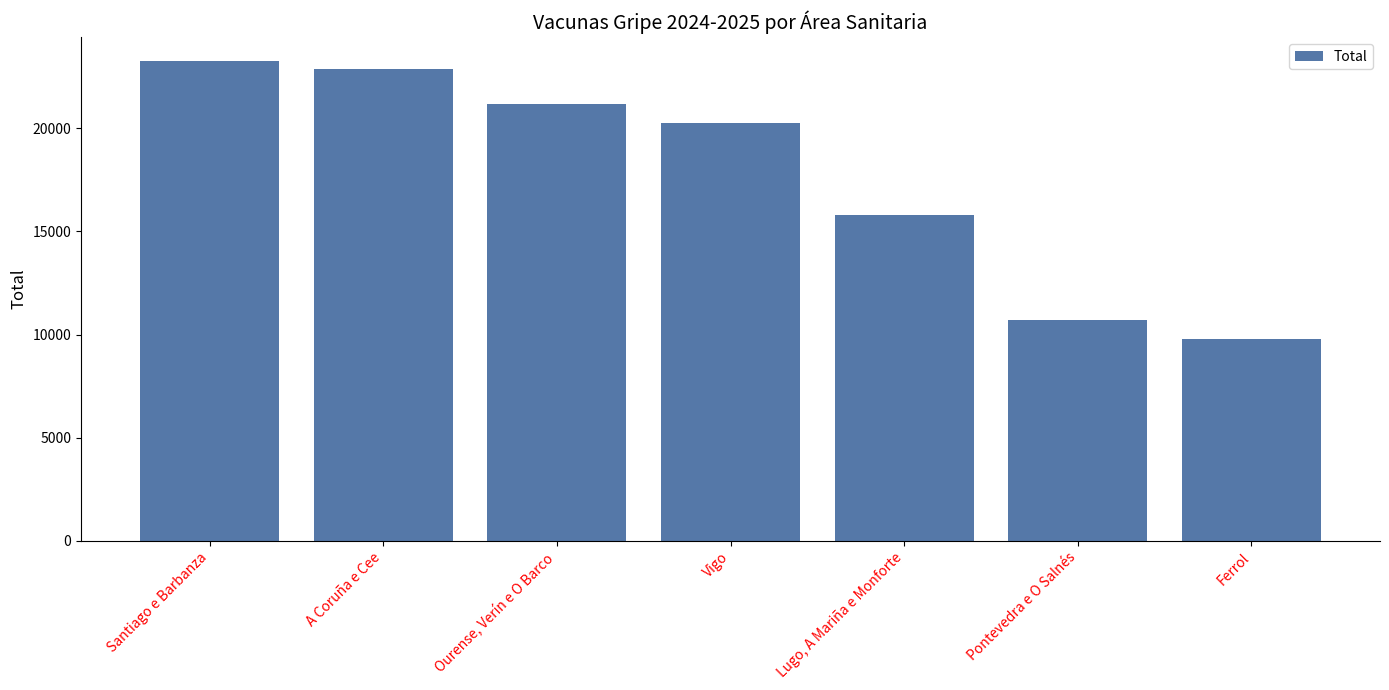

True or false: the data shows 4958 at Lugo, A Mariña e Monforte.

False